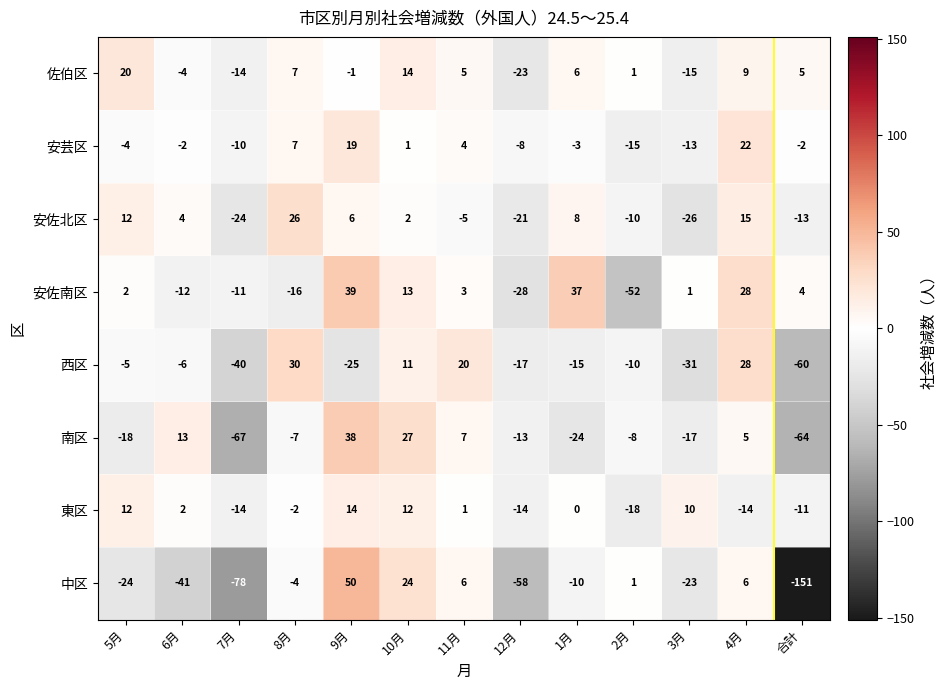

Read the 安佐南区 value at 2月.

-52